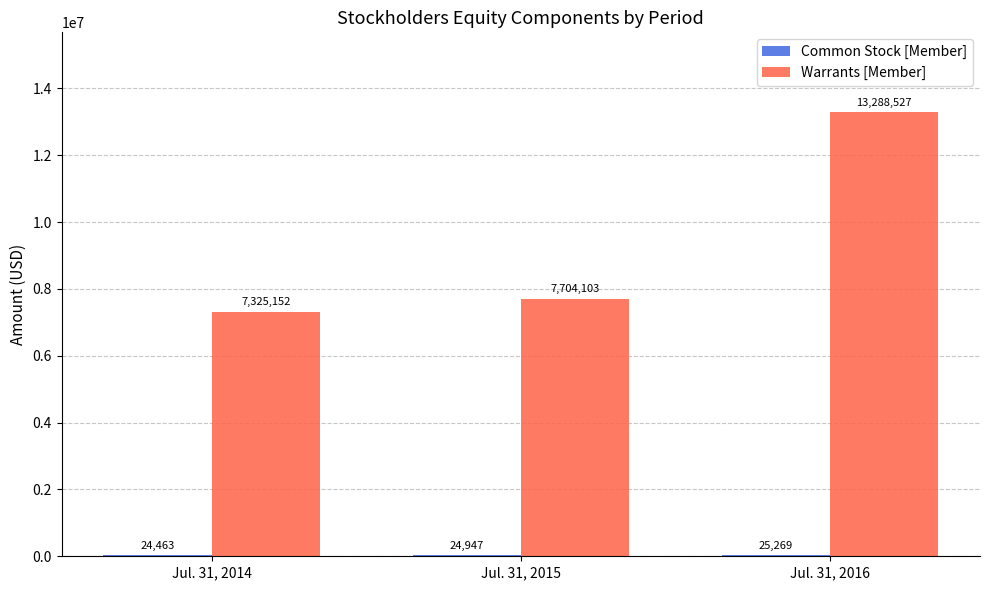

What is the difference between the Warrants [Member] values at Jul. 31, 2014 and Jul. 31, 2015?

378951